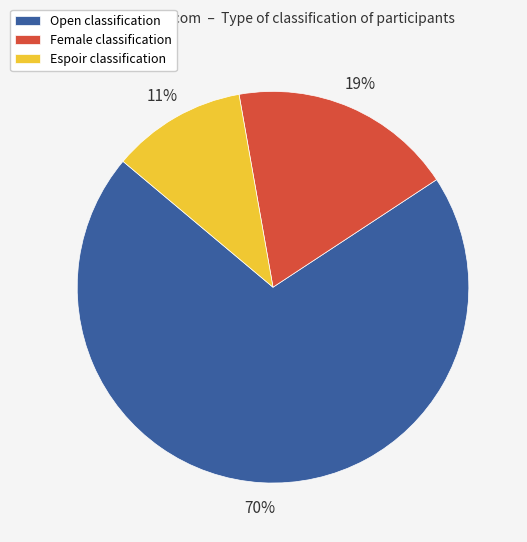

Which category accounts for the majority?

Open